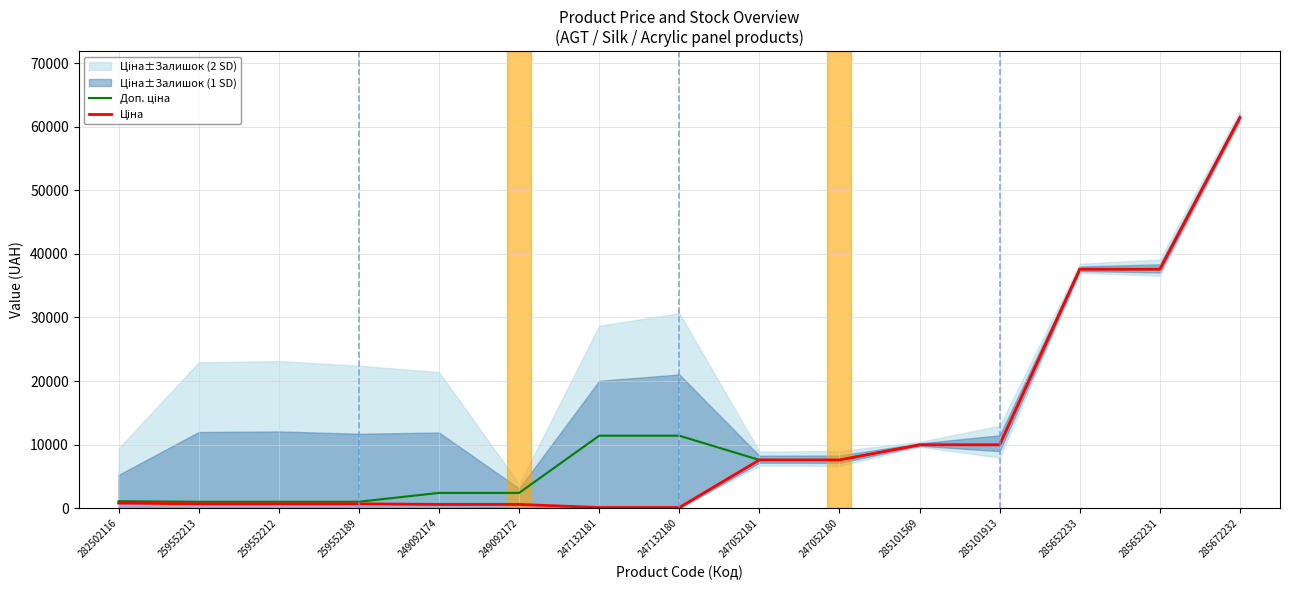

What position from the left is 285652231?

14